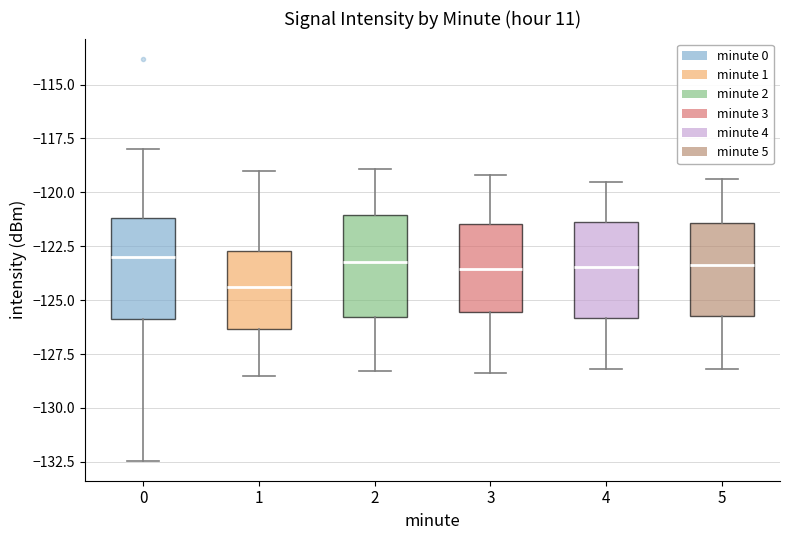

Reading left to right, transcribe this box plot: for each box, give where its median line is, the range the box spans, and where its two whiskers end, as read against the y-axis. The values are not printed on the chart, so give them approximately, as read against the axis.

0: median -123.0, box -126.0 to -121.0, whiskers -132.5 to -118.0
1: median -124.5, box -126.5 to -122.5, whiskers -128.5 to -119.0
2: median -123.0, box -126.0 to -121.0, whiskers -128.5 to -119.0
3: median -123.5, box -125.5 to -121.5, whiskers -128.5 to -119.0
4: median -123.5, box -126.0 to -121.5, whiskers -128.0 to -119.5
5: median -123.5, box -125.5 to -121.5, whiskers -128.0 to -119.5